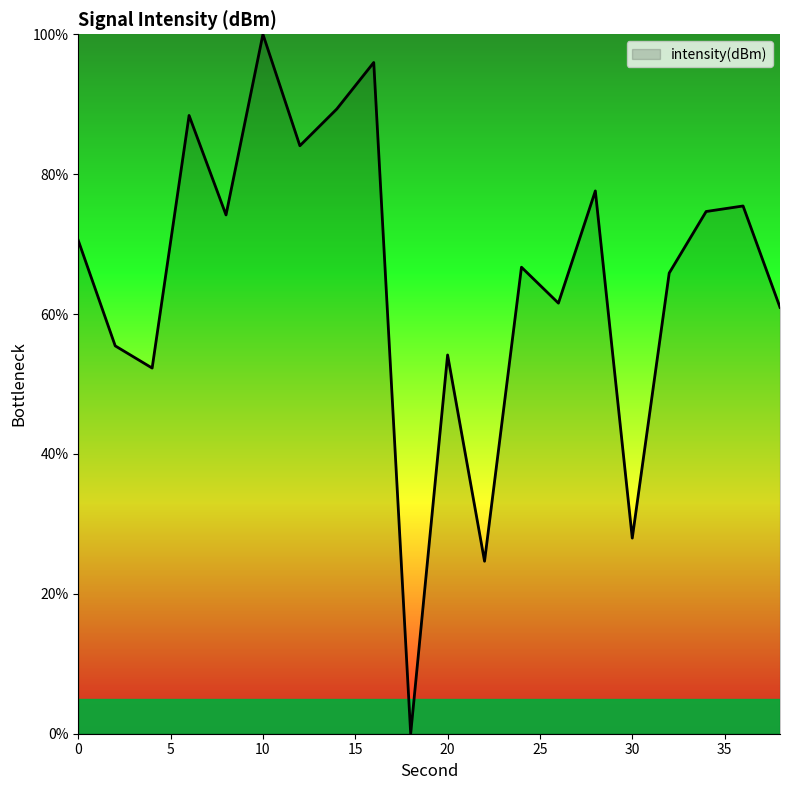

What is the difference between the maximum and minimum values?

100.0